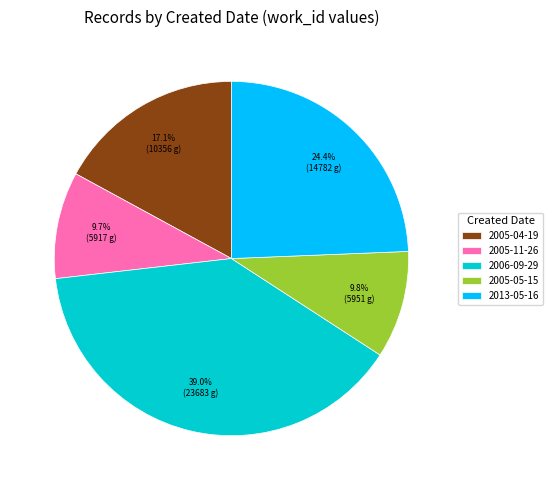

Which category has the biggest portion of the pie?

2006-09-29